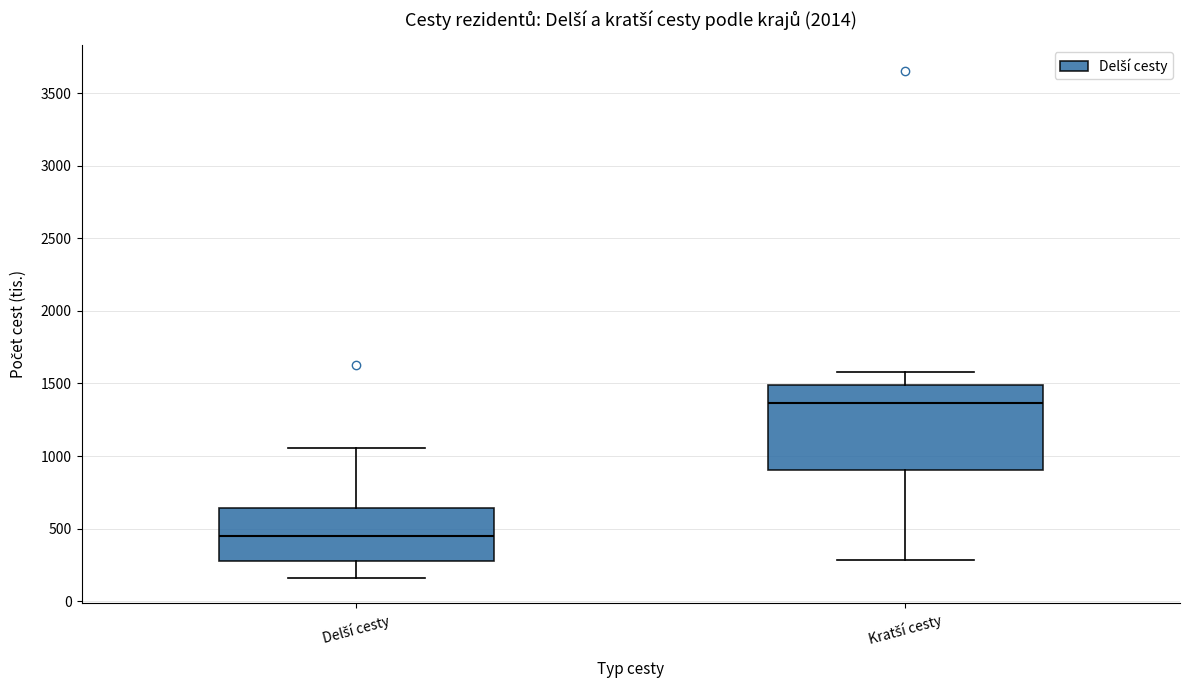

Which box is the tallest, from its lower edge to its upper edge?

Kratší cesty